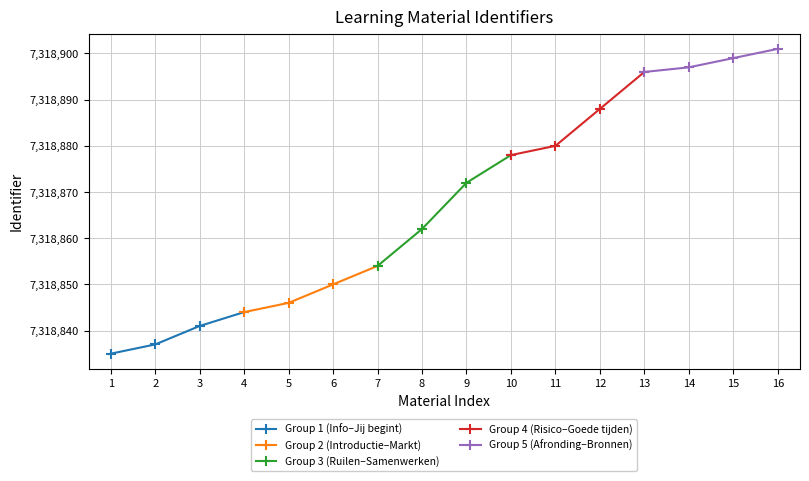

What is the highest value of the Group 1 (Info–Jij begint) series?

7318844